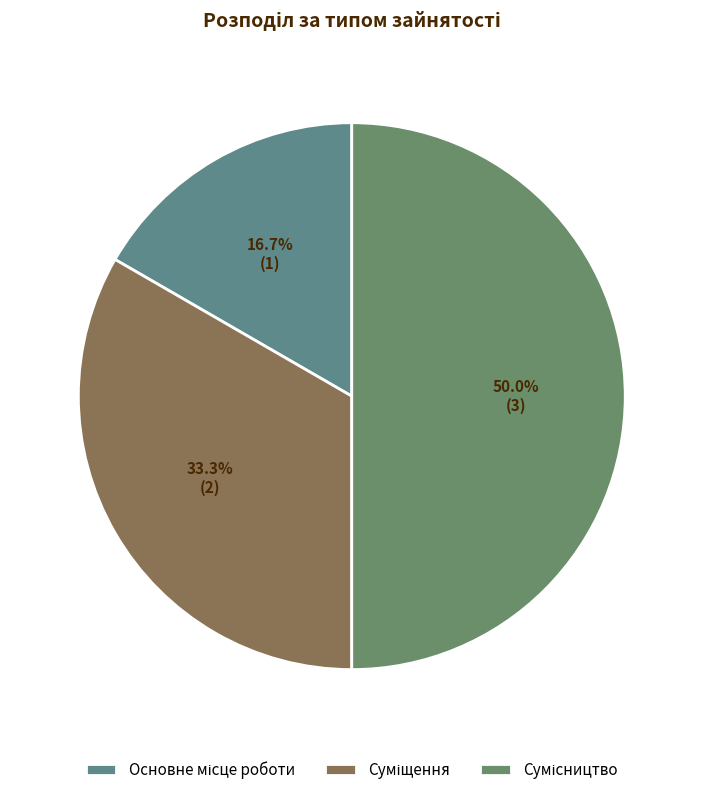

How many segments does this pie chart have?

3